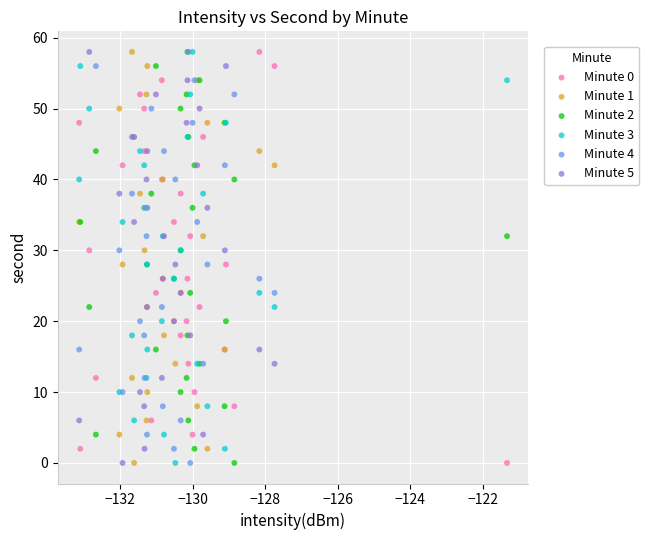

What are all the series names shown in the legend?

Minute 0, Minute 1, Minute 2, Minute 3, Minute 4, Minute 5